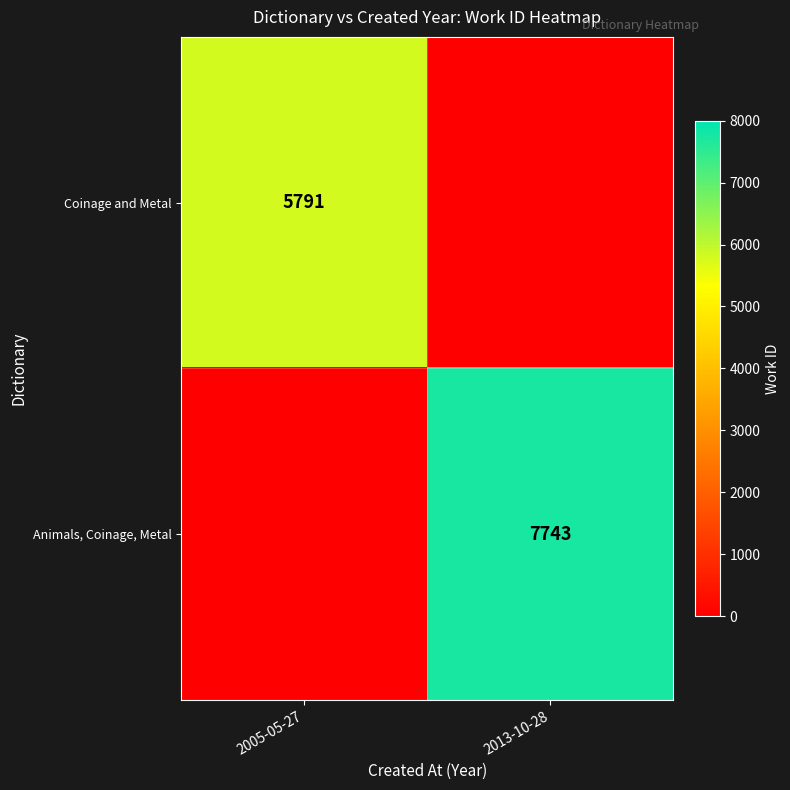

True or false: Animals, Coinage, Metal has a value of 3994 at 2013-10-28.

False